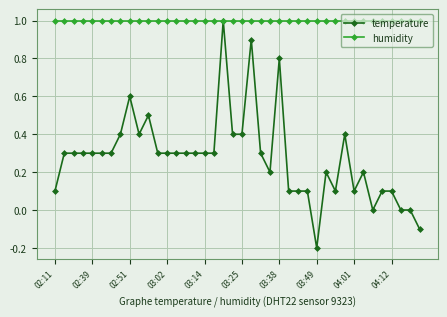

Which series has the largest range (max minus min)?

temperature